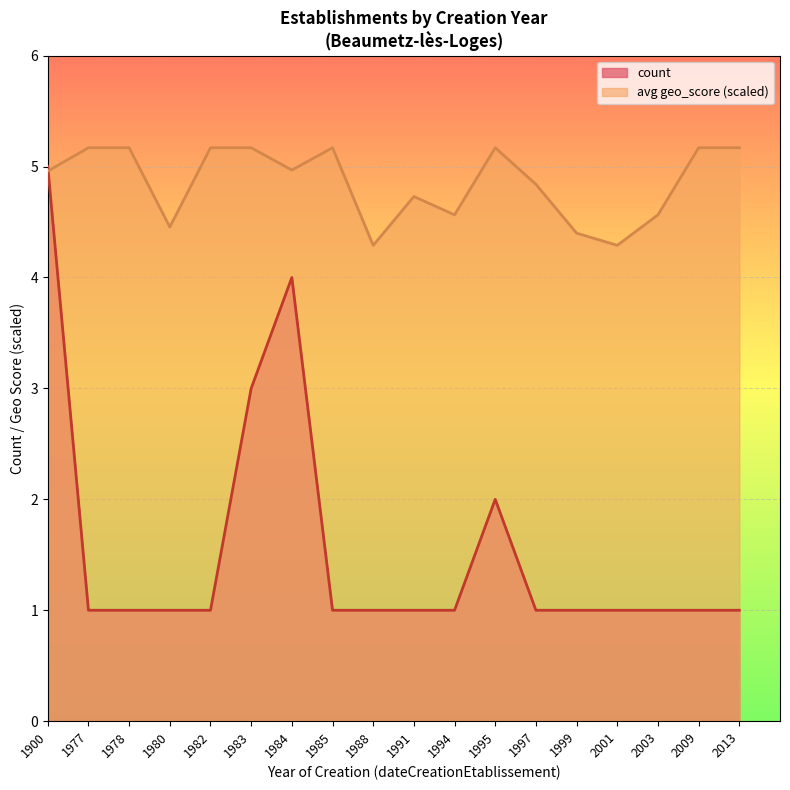

What is the difference between the count values at 1978 and 1984?

3.0